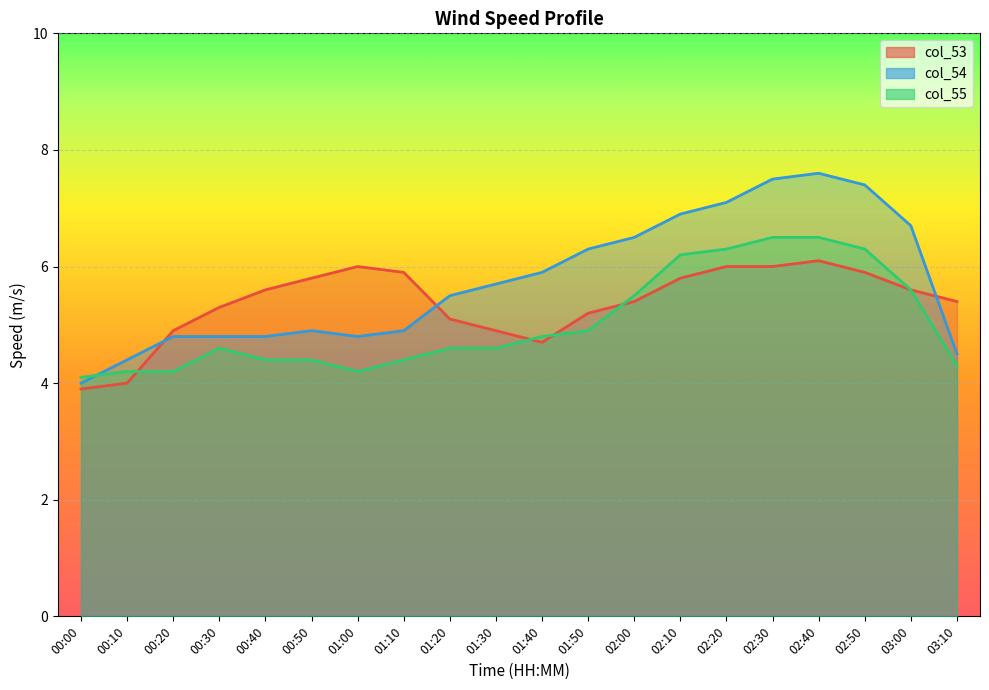

What is the average value of the col_55 series?

5.0